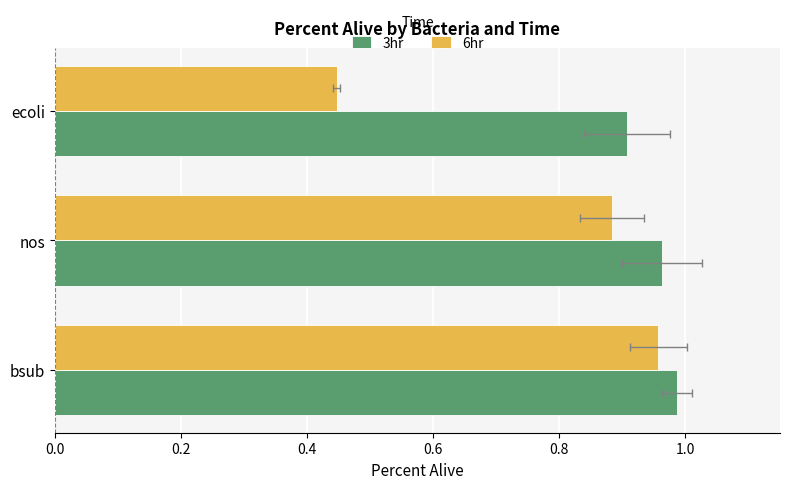

Which series has the largest range (max minus min)?

6hr